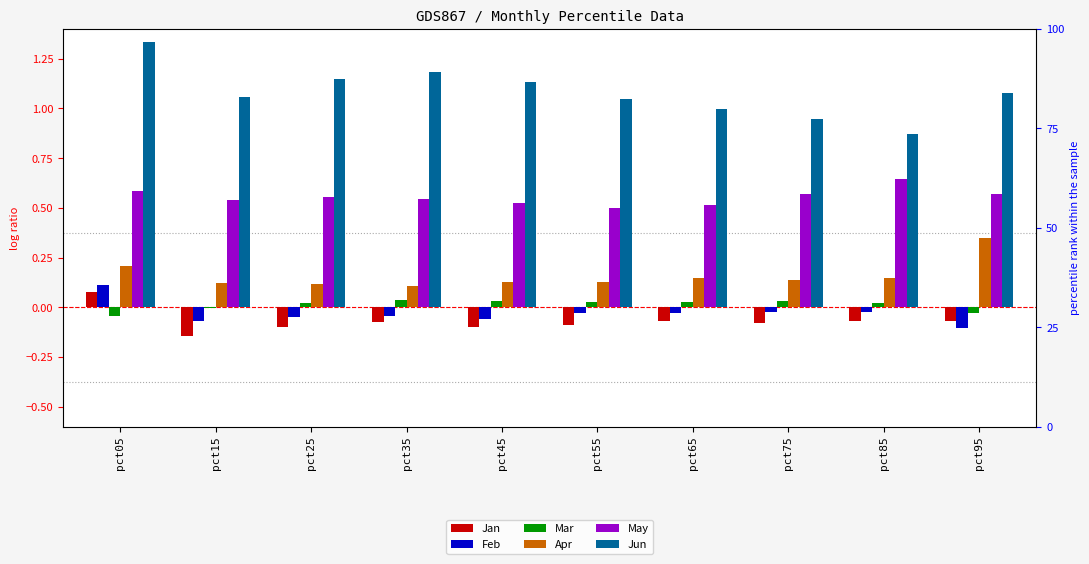

At which category is the sum across all series the highest?

pct05